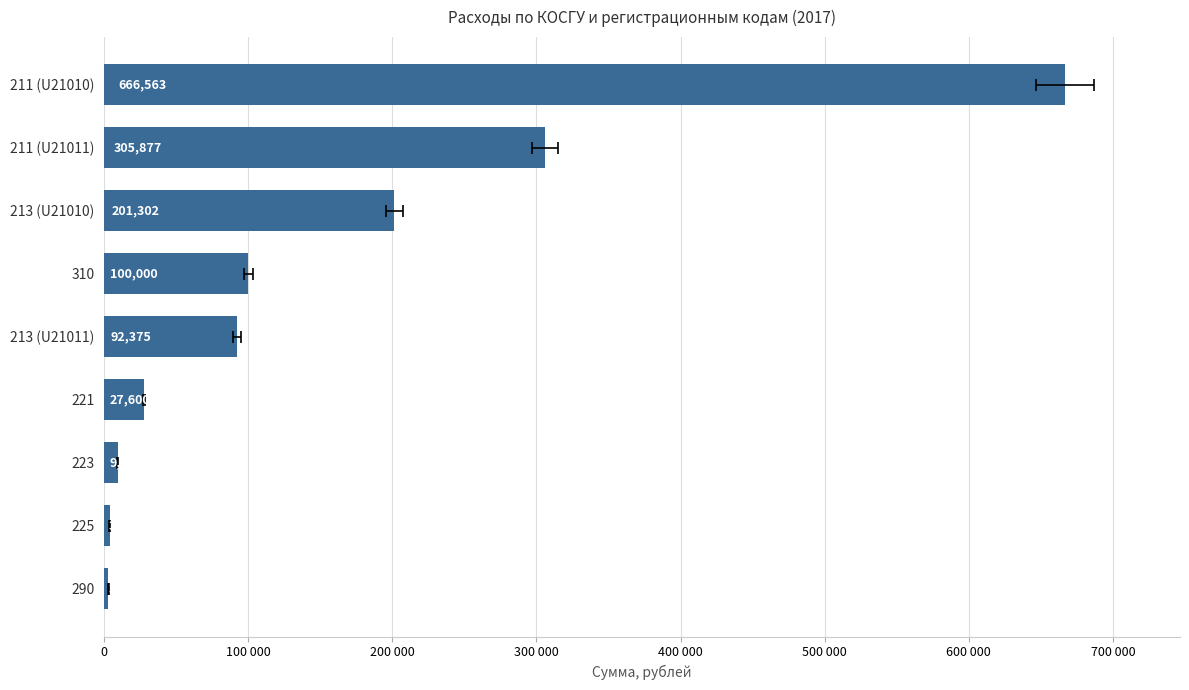

What is the change in value from 200 000 to 500 000?

-173701.9